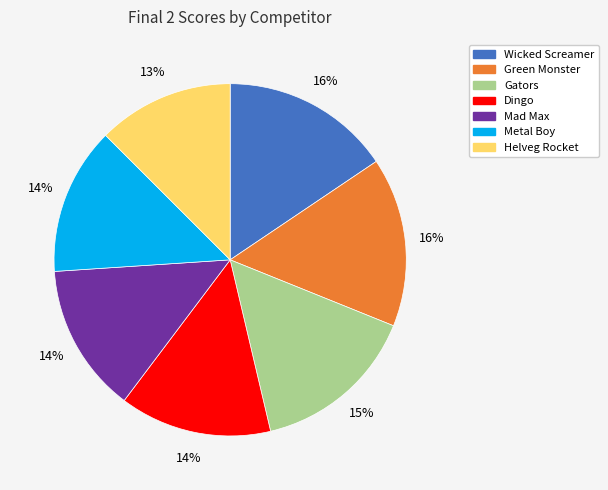

Approximately how many times larger is the value at Gators compared to Mad Max?

1.1